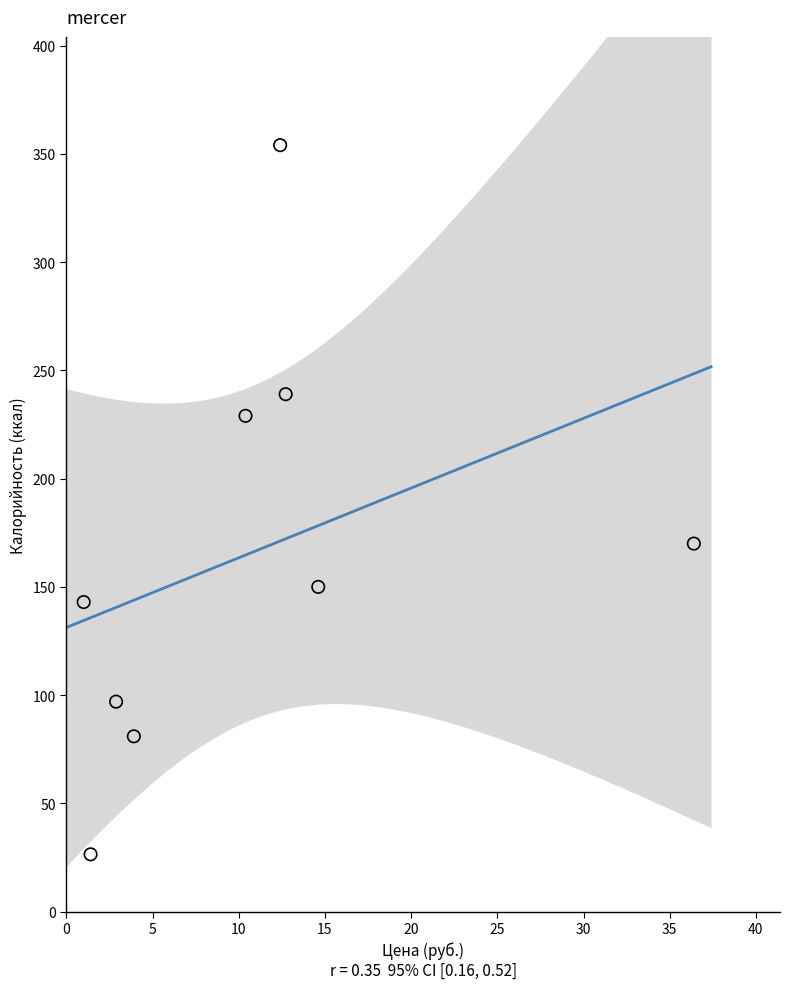

What Y value in the scatter plot is closest to 190?

170.0